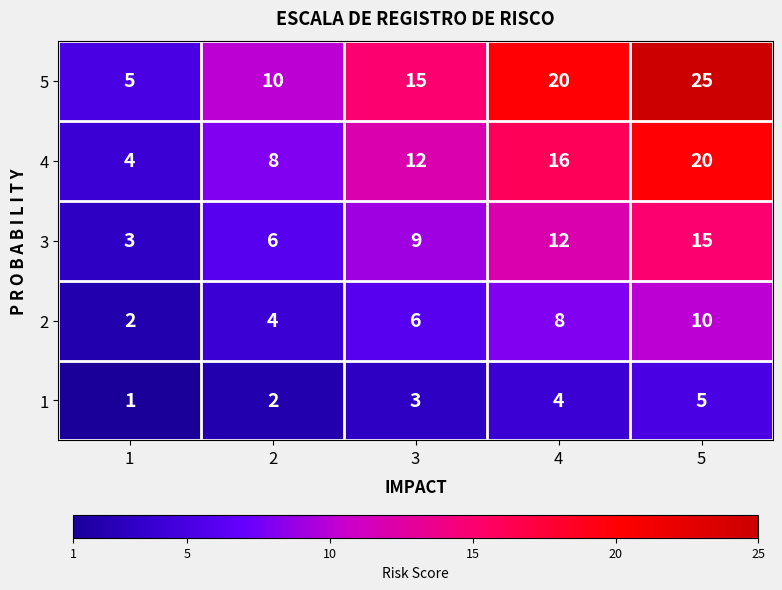

How many data points does each series have?

5